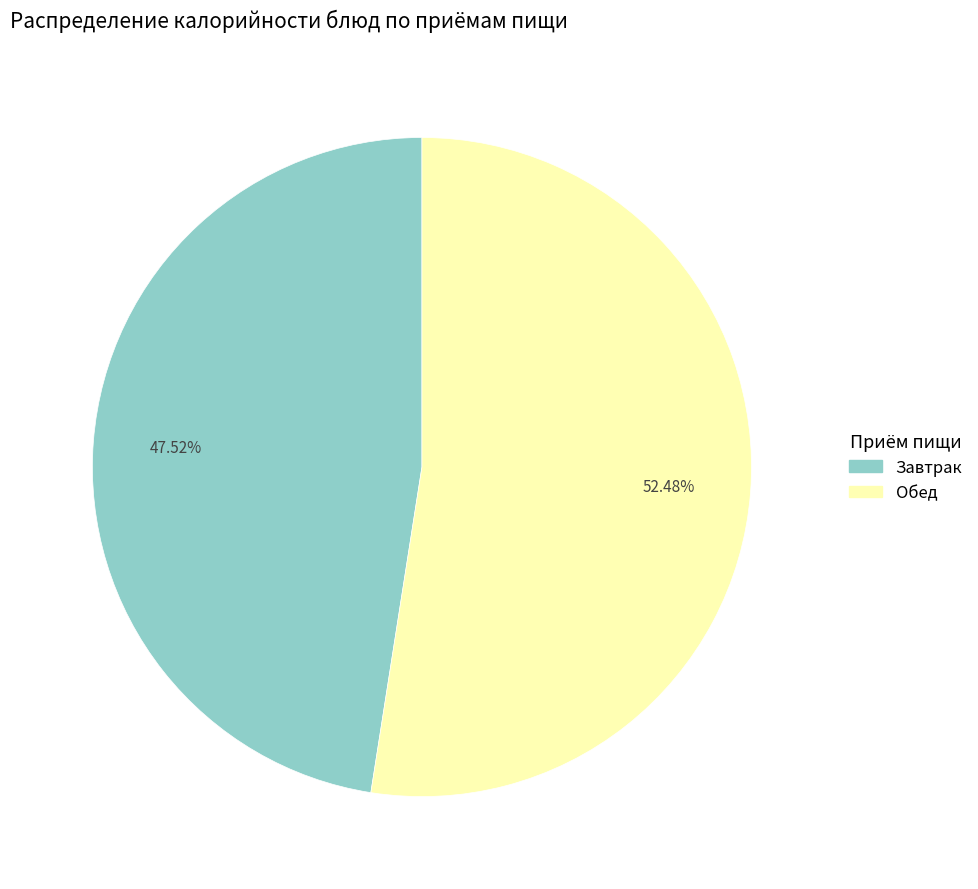

To the nearest percent, what is the average slice percentage?

50%